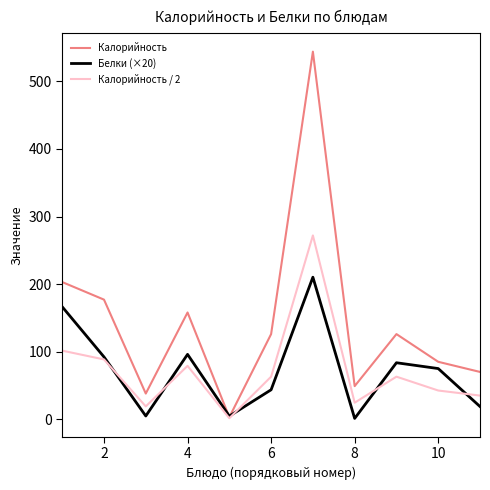

Which series has the largest total across all categories?

Калорийность